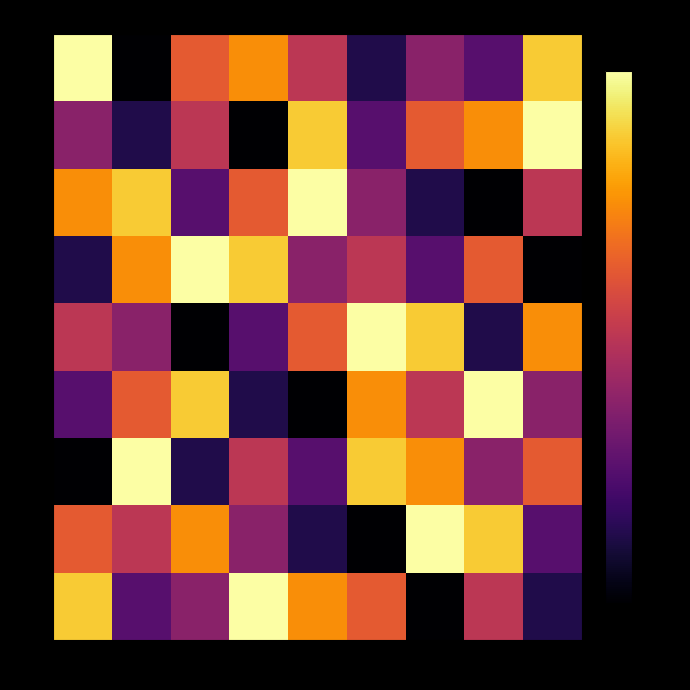

Which has a higher value, C6 or C2?

C6